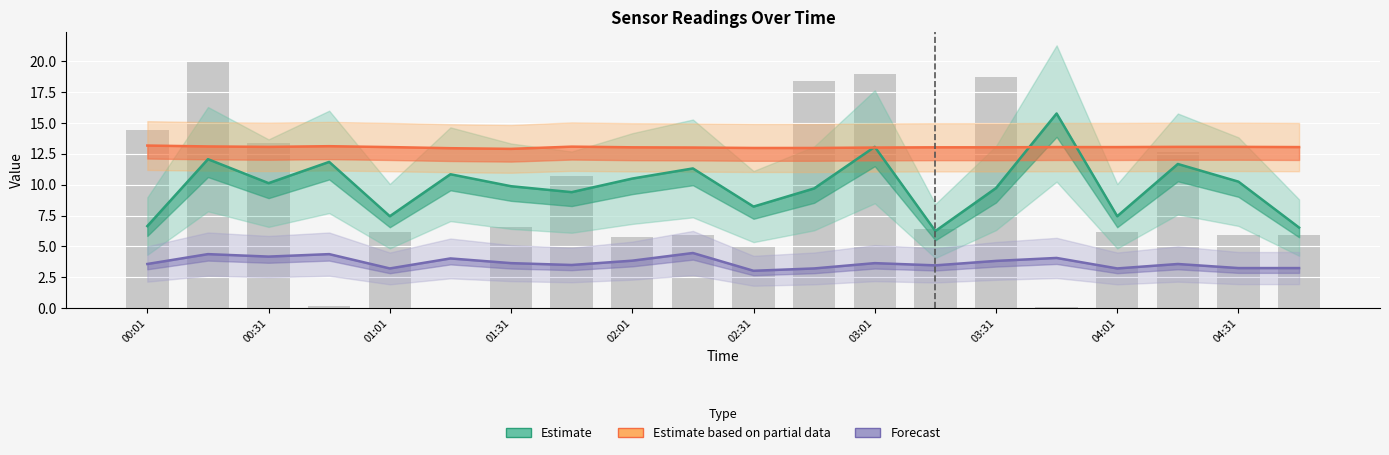

At 01:31, list the series in order from smallest to largest.

Forecast, Estimate, Estimate based on partial data